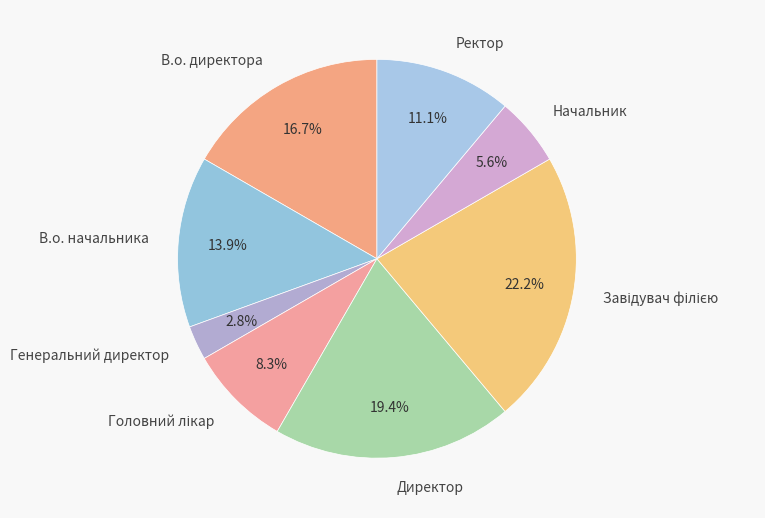

What is the total percentage of Директор and В.о. начальника?

33.3%